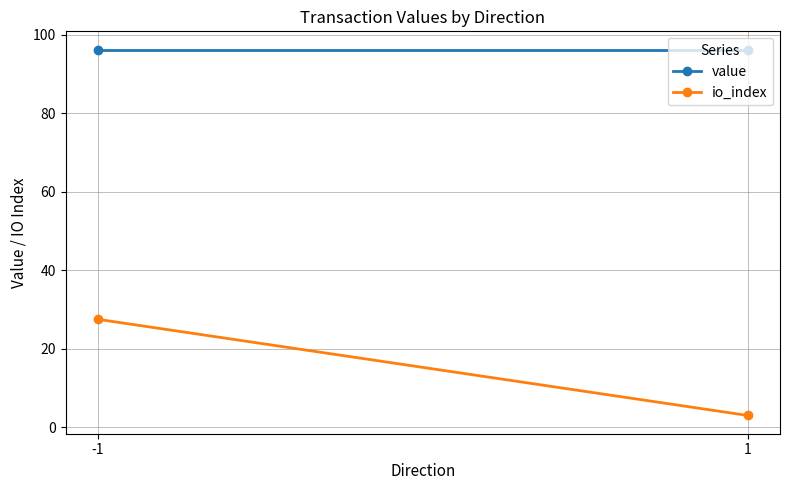

Which label corresponds to the smallest value in the chart?

1